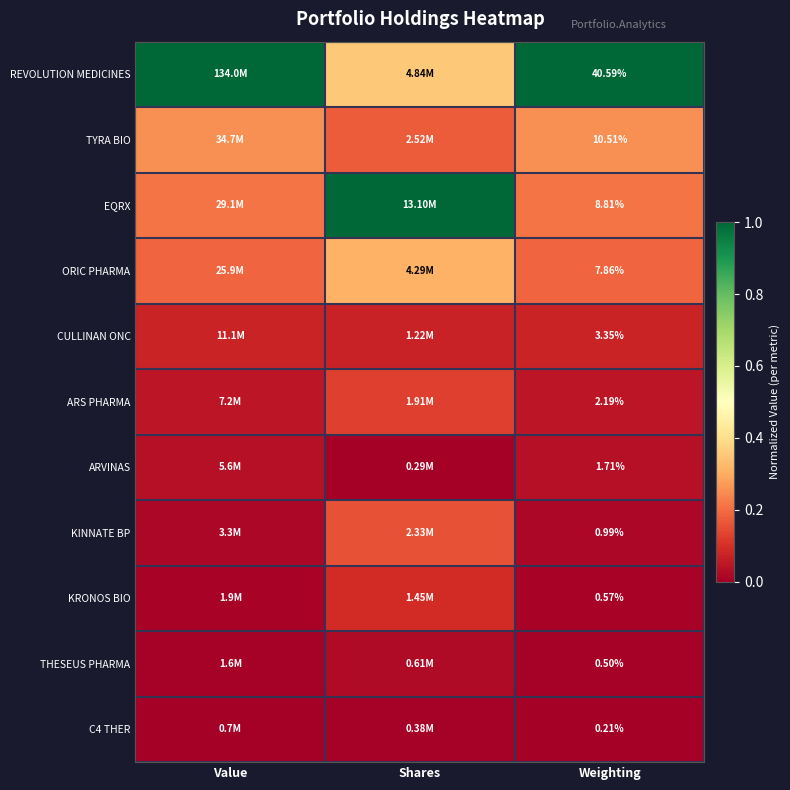

Which label corresponds to the smallest value in the chart?

Shares